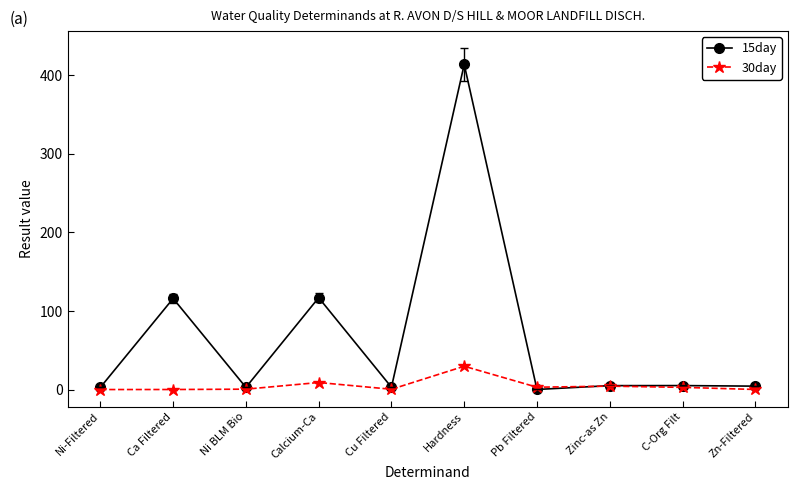

How many categories are shown in the chart?

10